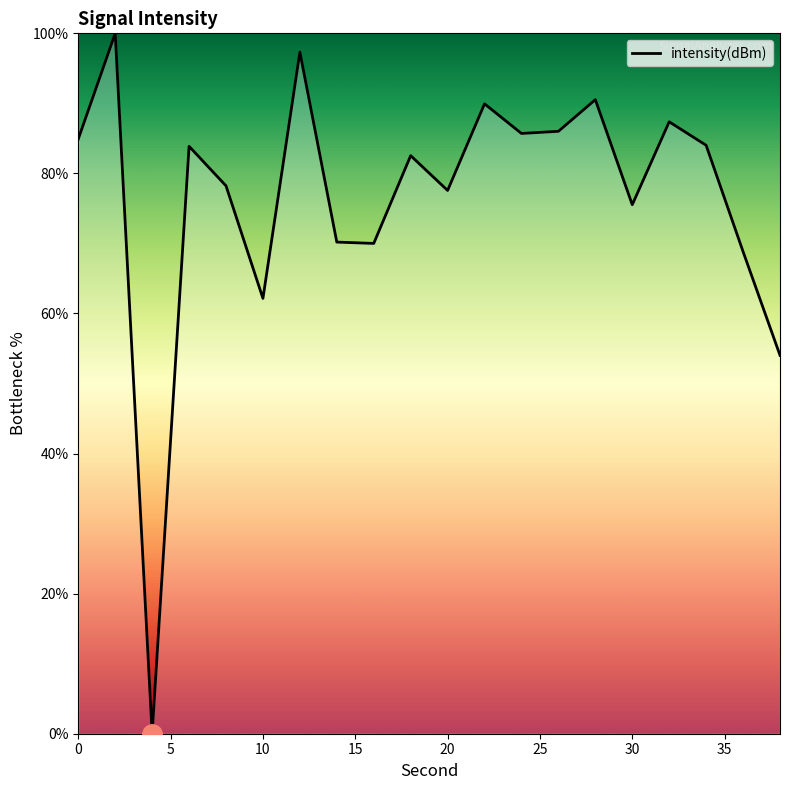

What is the maximum value shown in the chart?

100.0